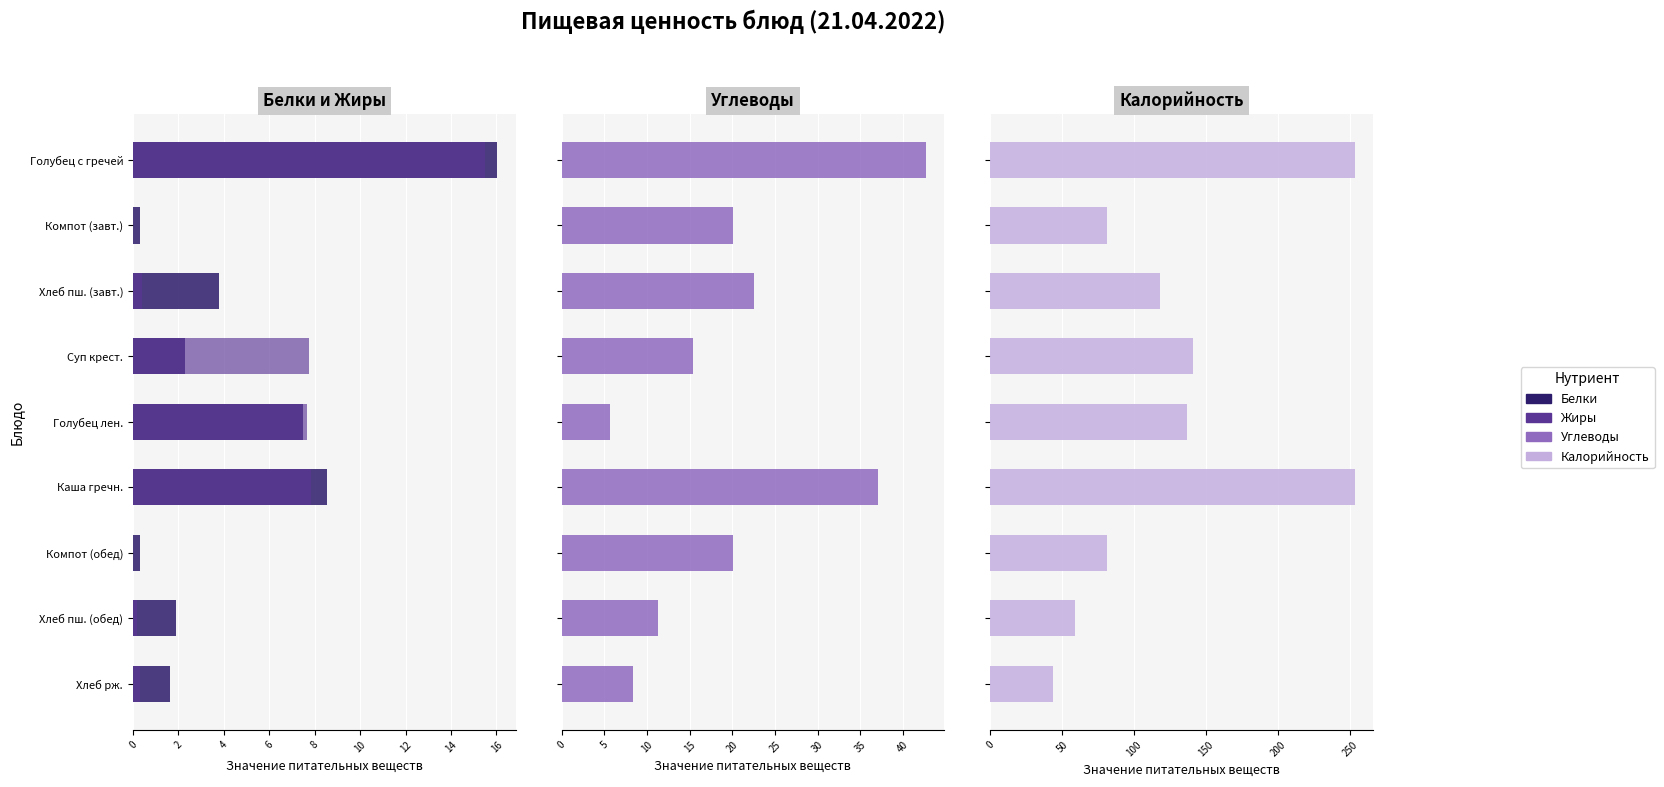

How many bars are there in total?

36